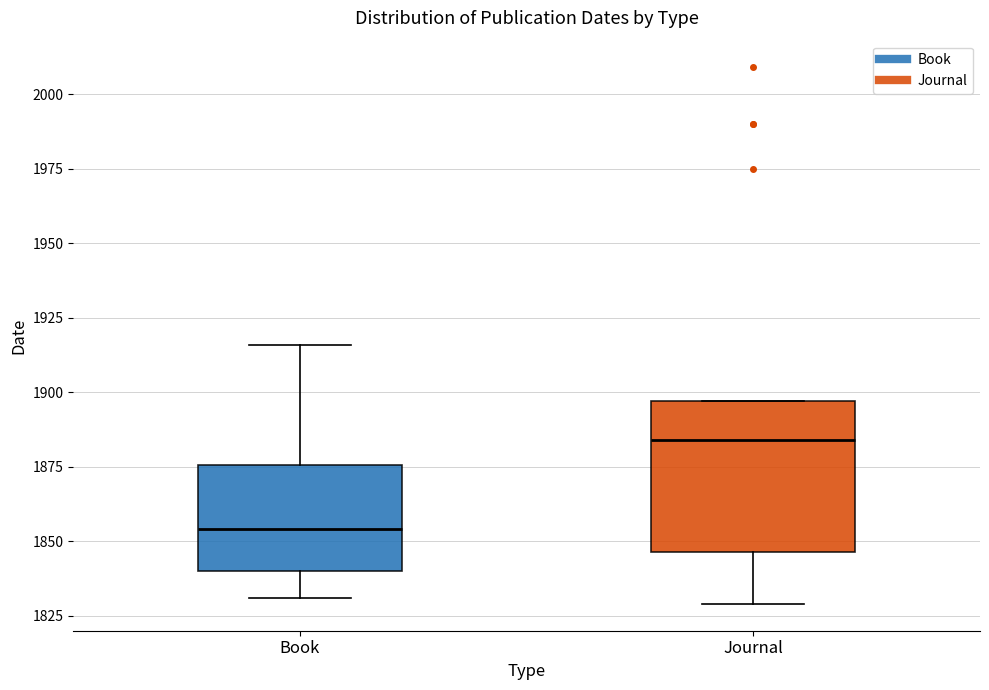

Comparing the boxes themselves (not the whiskers), which one is the tallest?

Journal